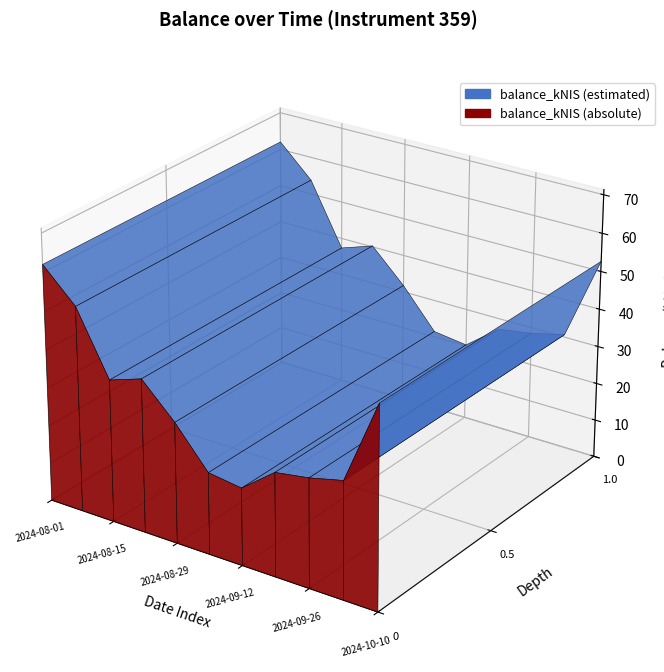

Reading right to left, extract all data points from this chart.

2024-10-10=52.7	2024-10-01=30.7	2024-09-26=28.5	2024-09-19=27.1	2024-09-12=20.3	2024-09-05=21.5	2024-08-29=31.7	2024-08-22=40.3	2024-08-15=37.4	2024-08-08=53.8	2024-08-01=62.0